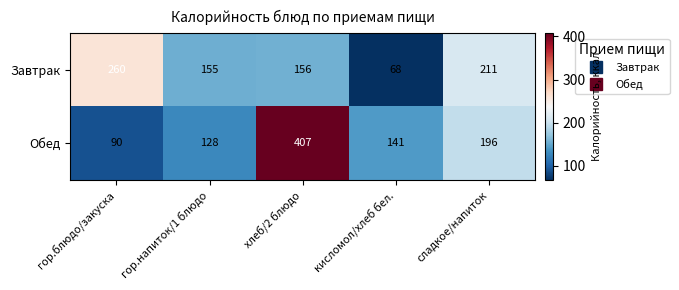

Where is Завтрак nearest to the value 164?

хлеб/2 блюдо